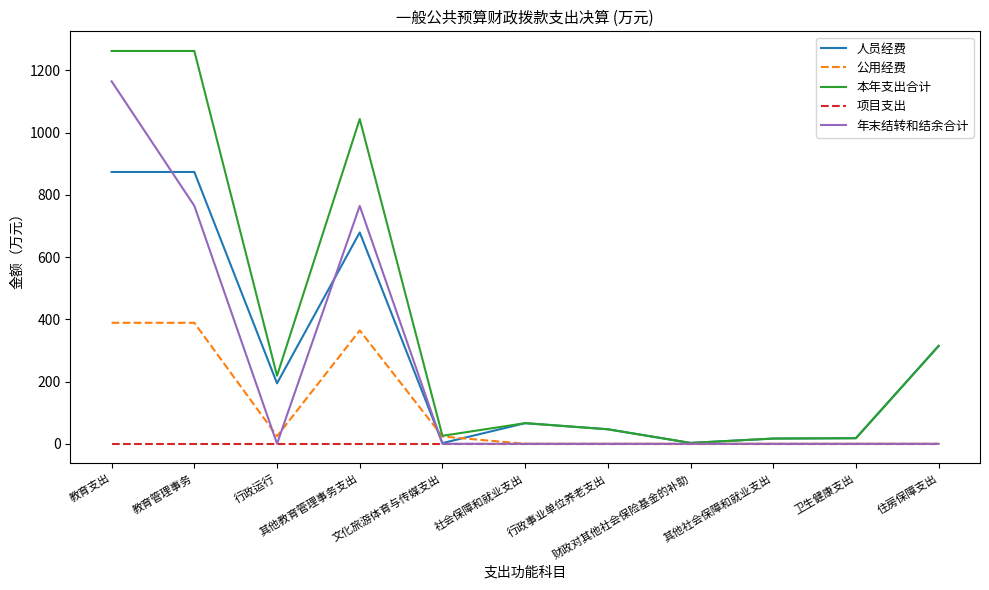

What is the highest value of the 年末结转和结余合计 series?

1164.7